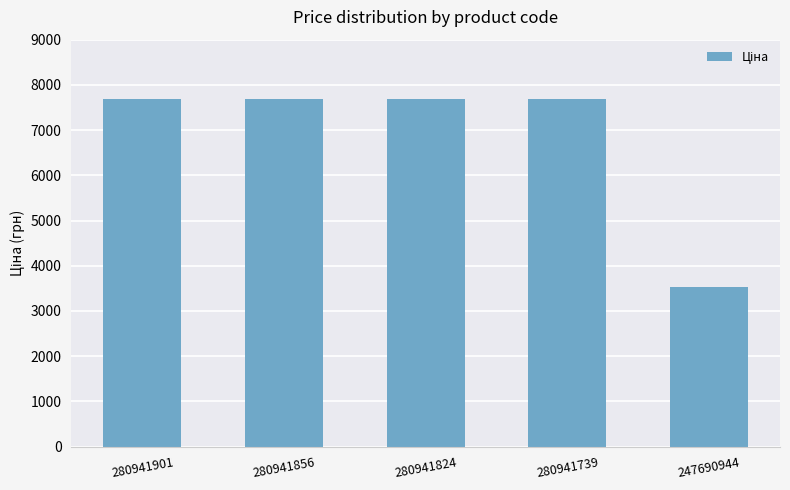

What is the change in value from 280941856 to 247690944?

-4154.9